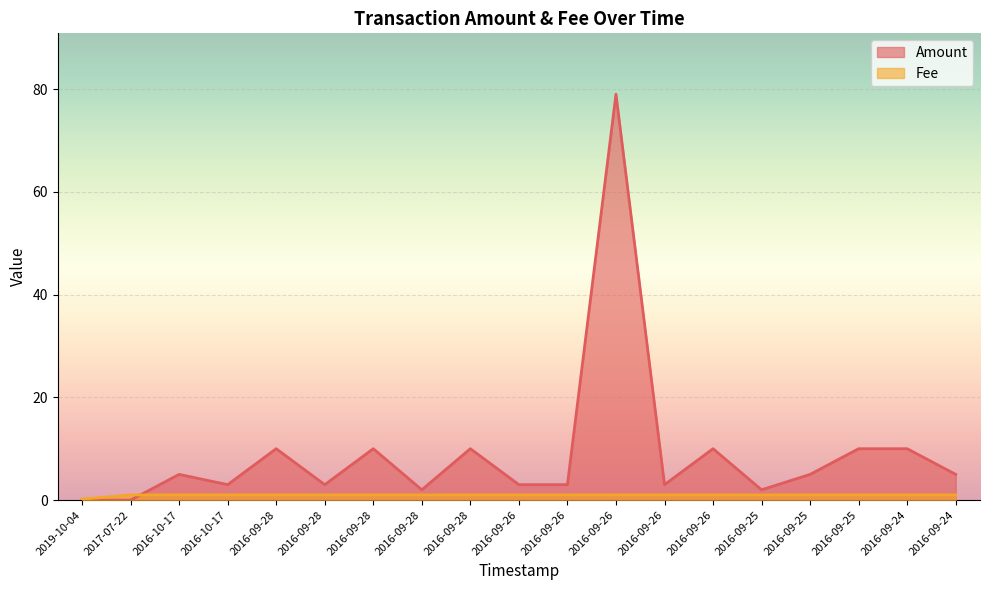

Reading right to left, what are all the values shown in this chart?

Amount: 5.0	10.0	10.0	5.0	2.0	10.0	3.0	79.0	3.0	3.0	10.0	2.0	10.0	3.0	10.0	3.0	5.0	0.0	0.0
Fee: 1.0	1.0	1.0	1.0	1.0	1.0	1.0	1.0	1.0	1.0	1.0	1.0	1.0	1.0	1.0	1.0	1.0	1.0	0.2